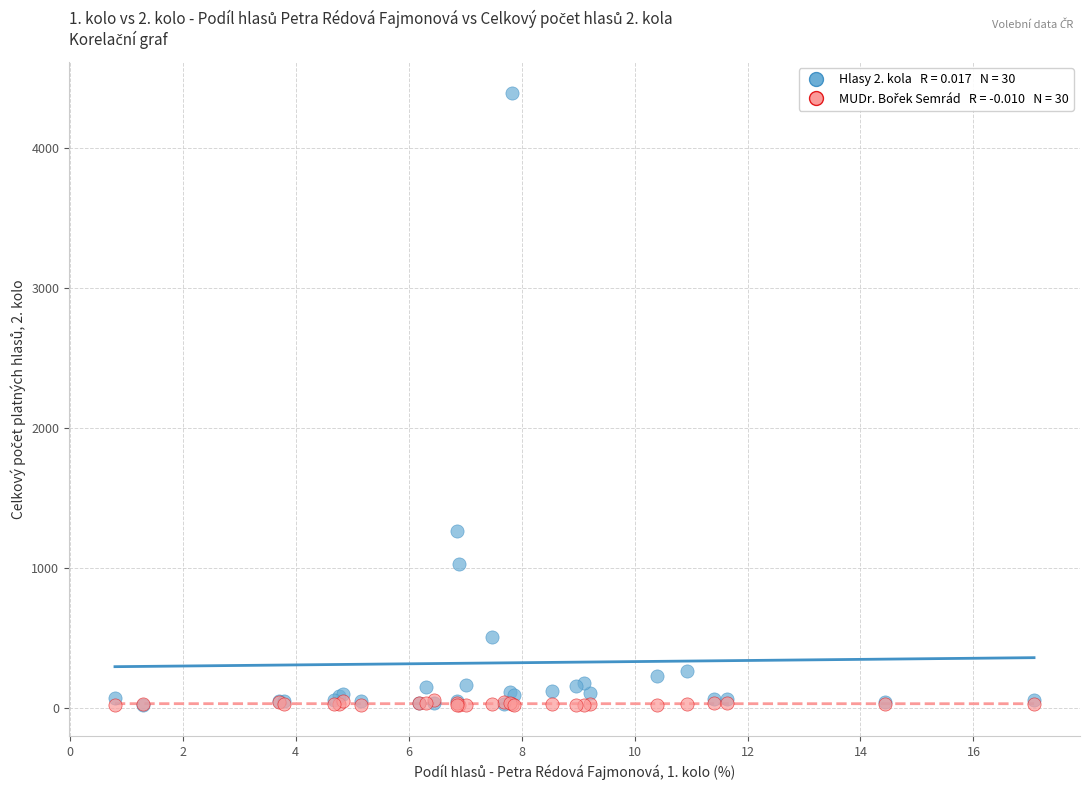

Across all series, what Y value is closest to 2204?

1262.0